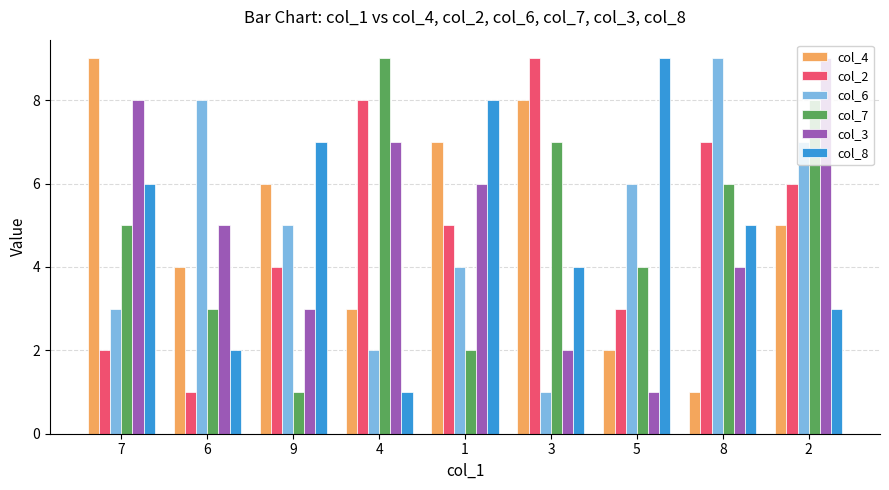

What is the sum of the col_6 values at 4 and 9?

7